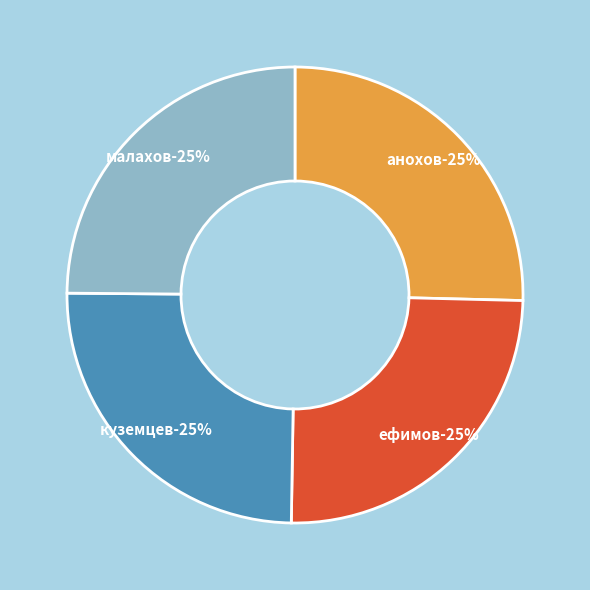

How much of the chart is everything except Анохов Константин?

74.6%